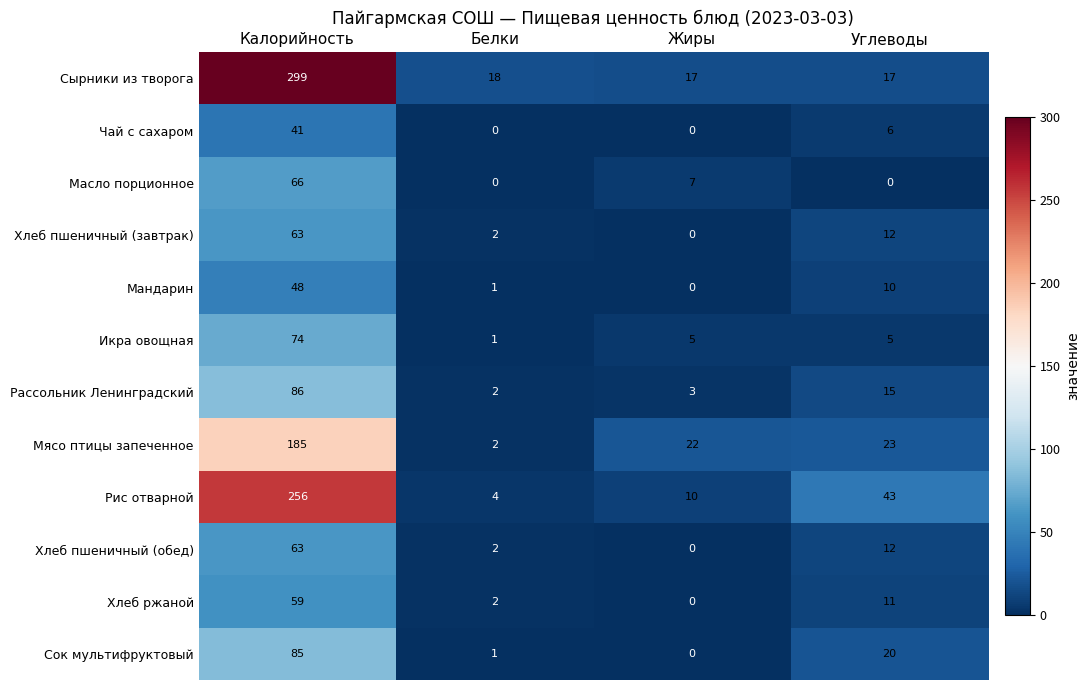

What is the greatest value displayed?

299